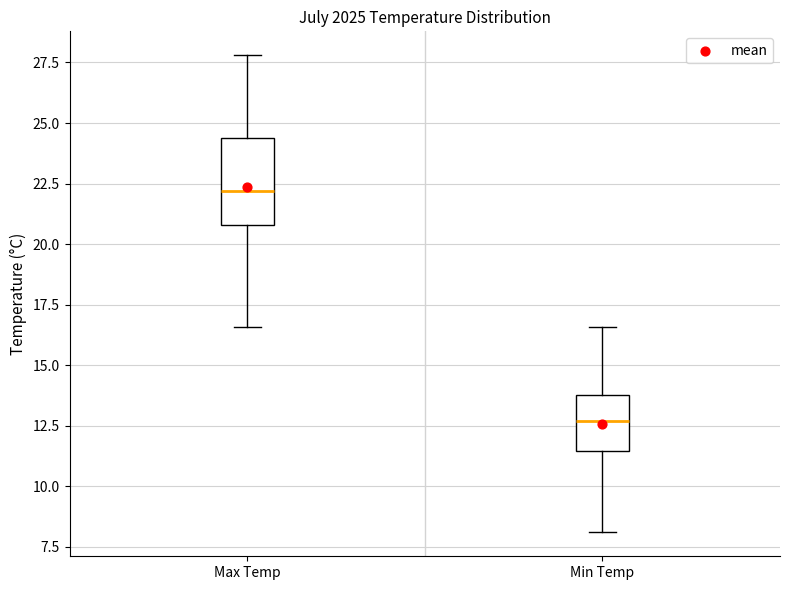

Reading left to right, read every box against the y-axis: the position of its median line, the range the box covers, and the ends of its whiskers. The values are not printed on the chart, so give them approximately, as read against the axis.

Max Temp: median 22.0, box 21.0 to 24.5, whiskers 16.5 to 28.0
Min Temp: median 12.5, box 11.5 to 14.0, whiskers 8.0 to 16.5